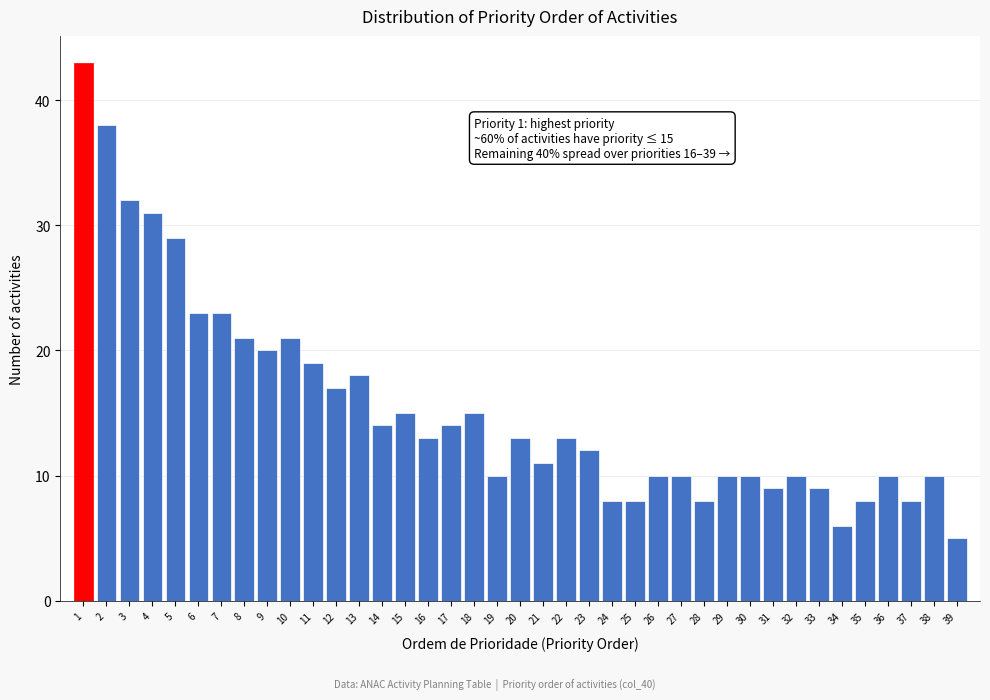

Which label corresponds to the smallest value in the chart?

39